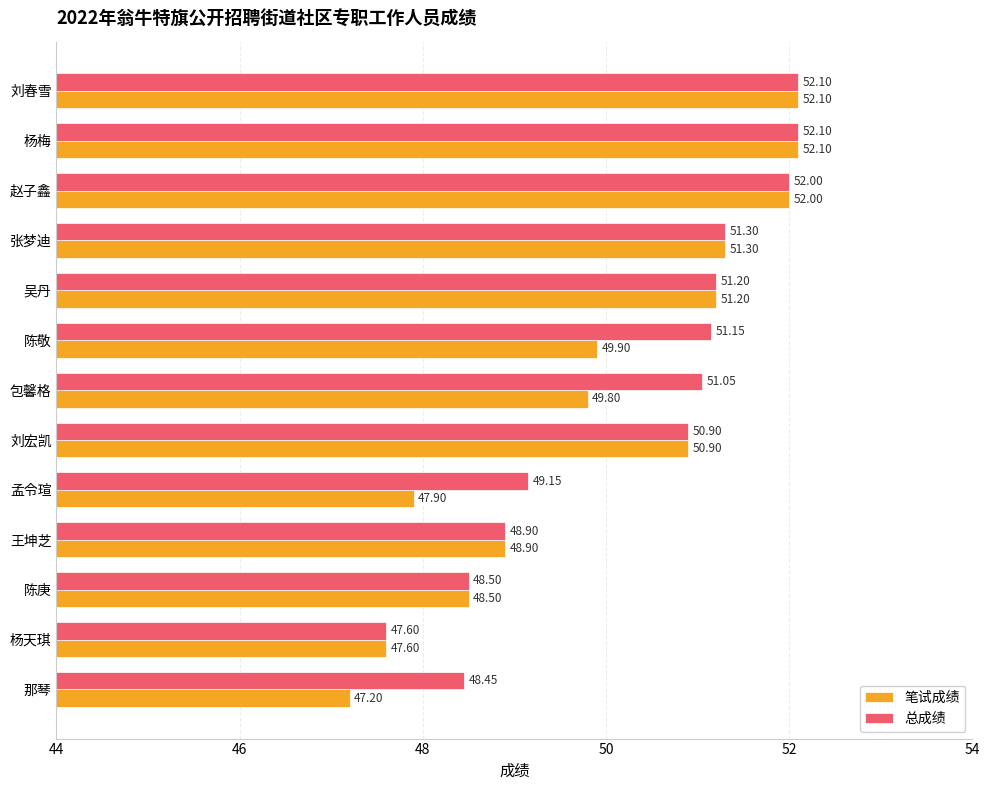

Between 张梦迪 and 孟令瑄, which series saw the biggest shift?

笔试成绩